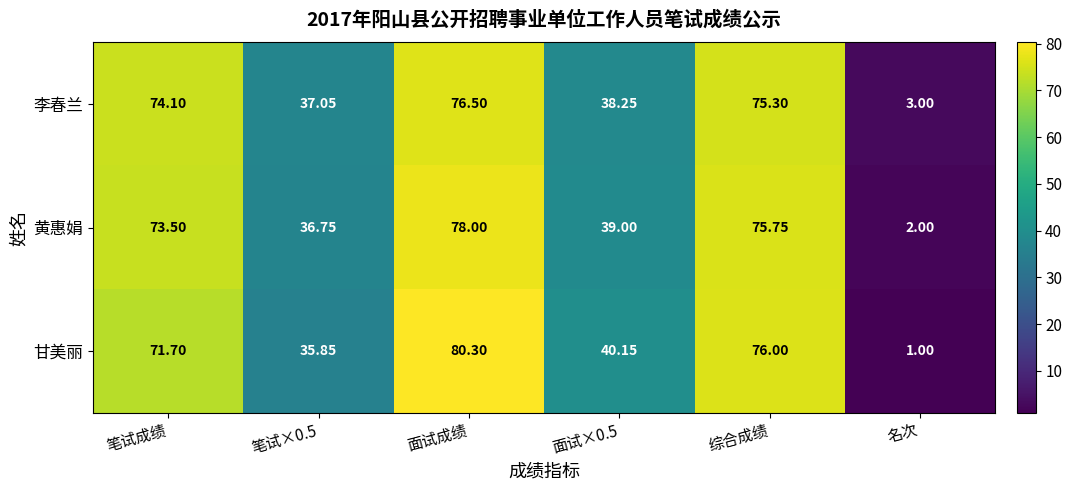

At which category is the sum across all series the highest?

面试成绩